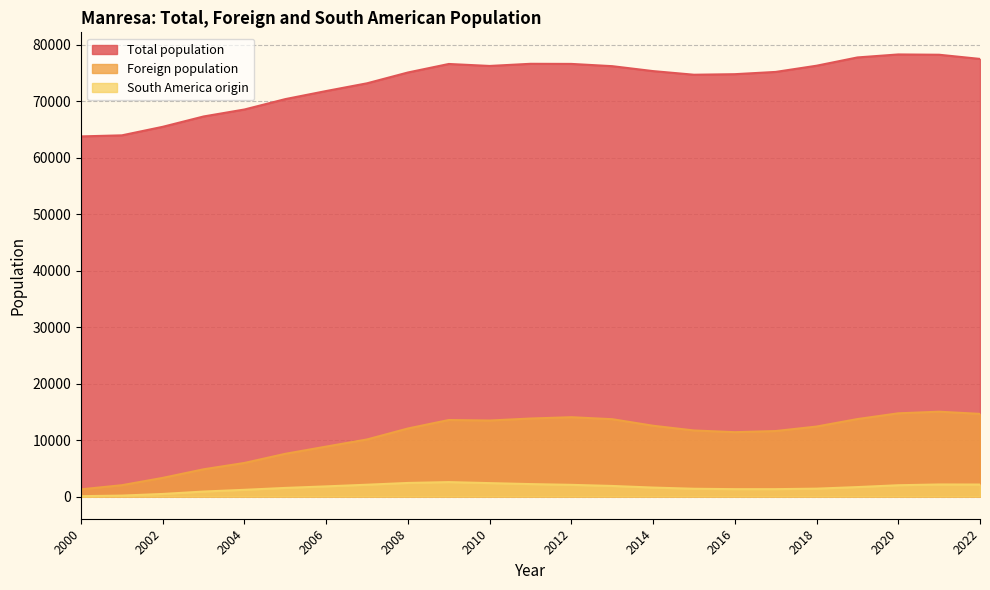

At which category is the sum across all series the highest?

2021